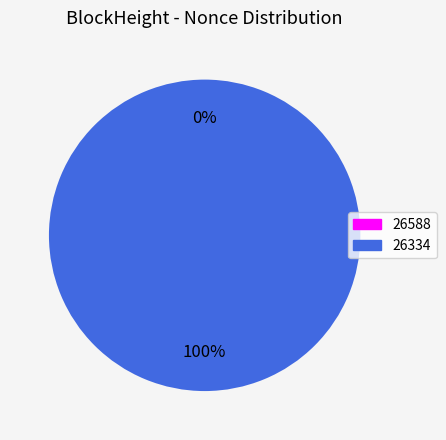

Is it true that 26588 is 1% of the pie?

False